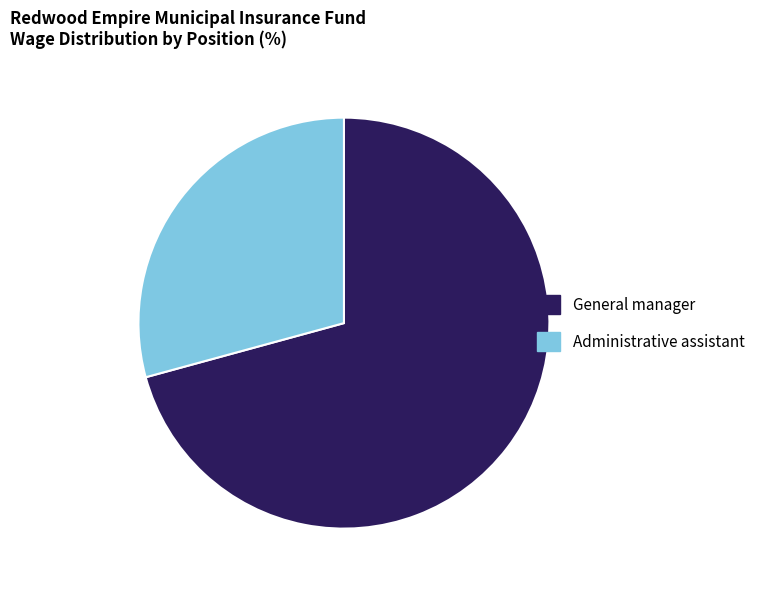

Is it true that Administrative assistant is 23% of the pie?

False